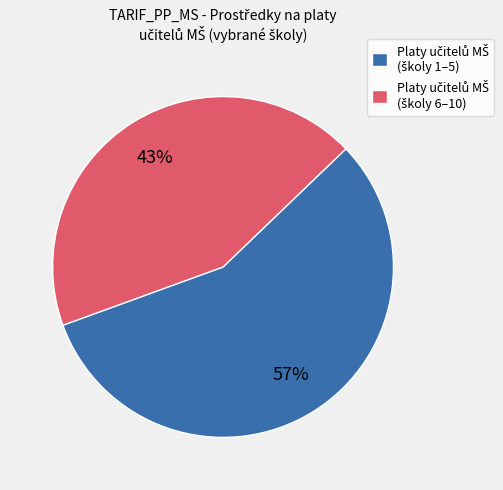

To the nearest percent, what is the average slice percentage?

50%